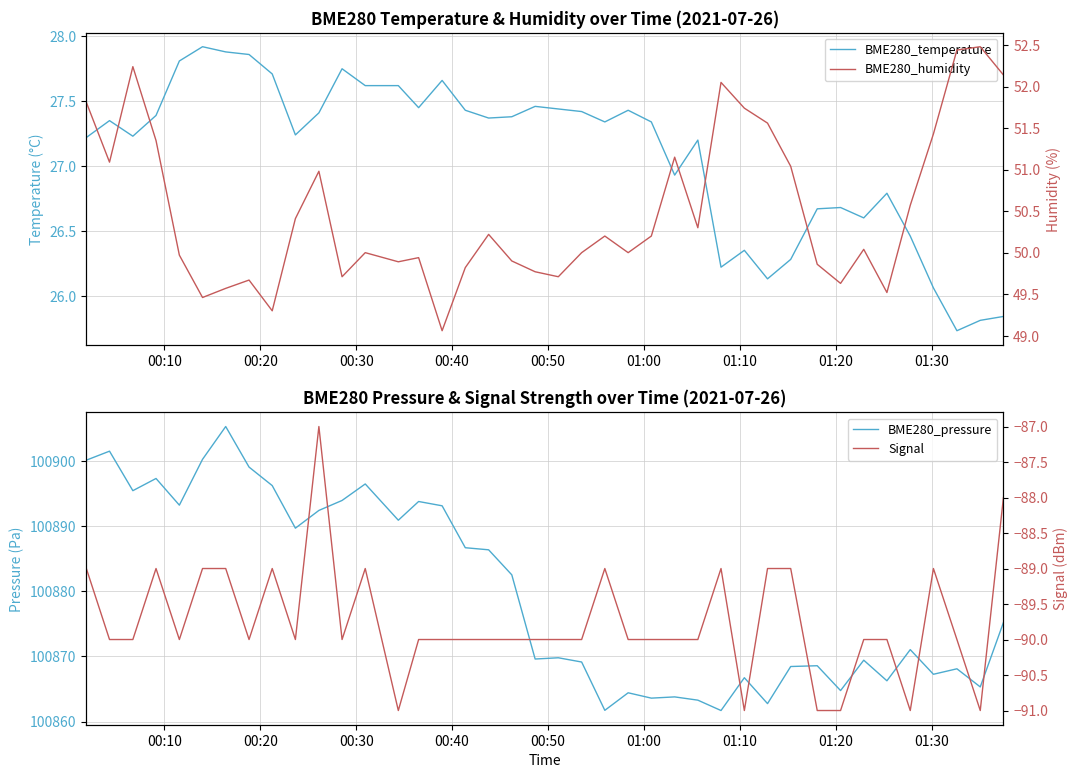

The value of BME280_pressure at 26 is 166238.2. True or false?

False